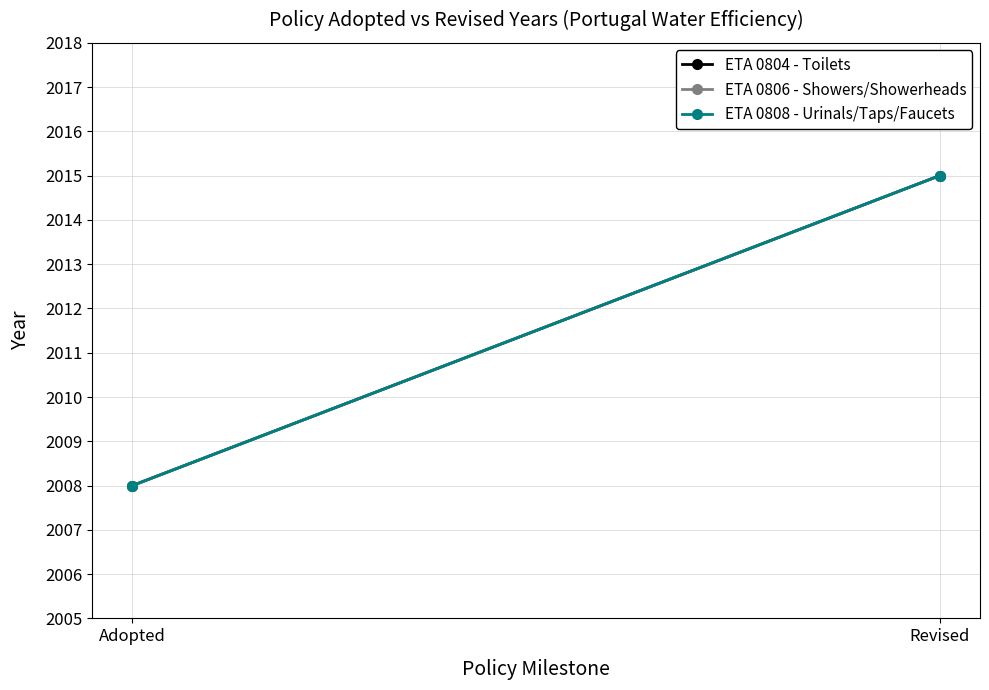

Rank the series at Adopted from highest to lowest value.

ETA 0804 - Toilets, ETA 0806 - Showers/Showerheads, ETA 0808 - Urinals/Taps/Faucets